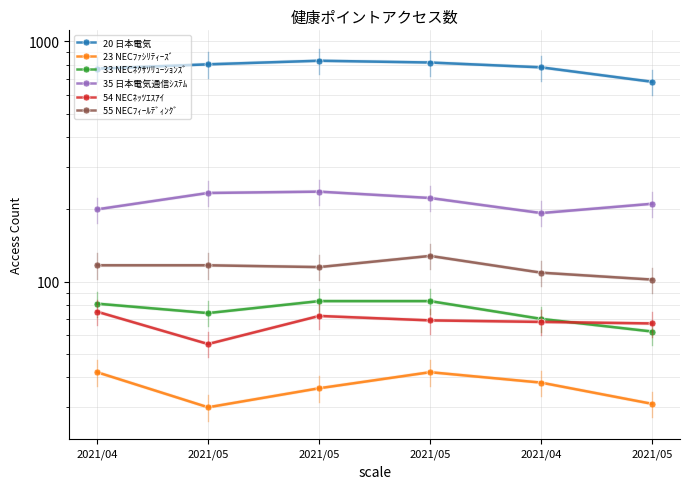

Reading right to left, extract all data points from this chart.

20 日本電気: 2021/05=679	2021/04=780	2021/05=817	2021/05=831	2021/05=803	2021/04=770
23 NECﾌｧｼﾘﾃｨｰｽﾞ: 2021/05=31	2021/04=38	2021/05=42	2021/05=36	2021/05=30	2021/04=42
33 NECﾈｸｻｿﾘｭｰｼｮﾝｽﾞ: 2021/05=62	2021/04=70	2021/05=83	2021/05=83	2021/05=74	2021/04=81
35 日本電気通信ｼｽﾃﾑ: 2021/05=211	2021/04=193	2021/05=223	2021/05=237	2021/05=234	2021/04=200
54 NECﾈｯﾂｴｽｱｲ: 2021/05=67	2021/04=68	2021/05=69	2021/05=72	2021/05=55	2021/04=75
55 NECﾌｨｰﾙﾃﾞｨﾝｸﾞ: 2021/05=102	2021/04=109	2021/05=128	2021/05=115	2021/05=117	2021/04=117